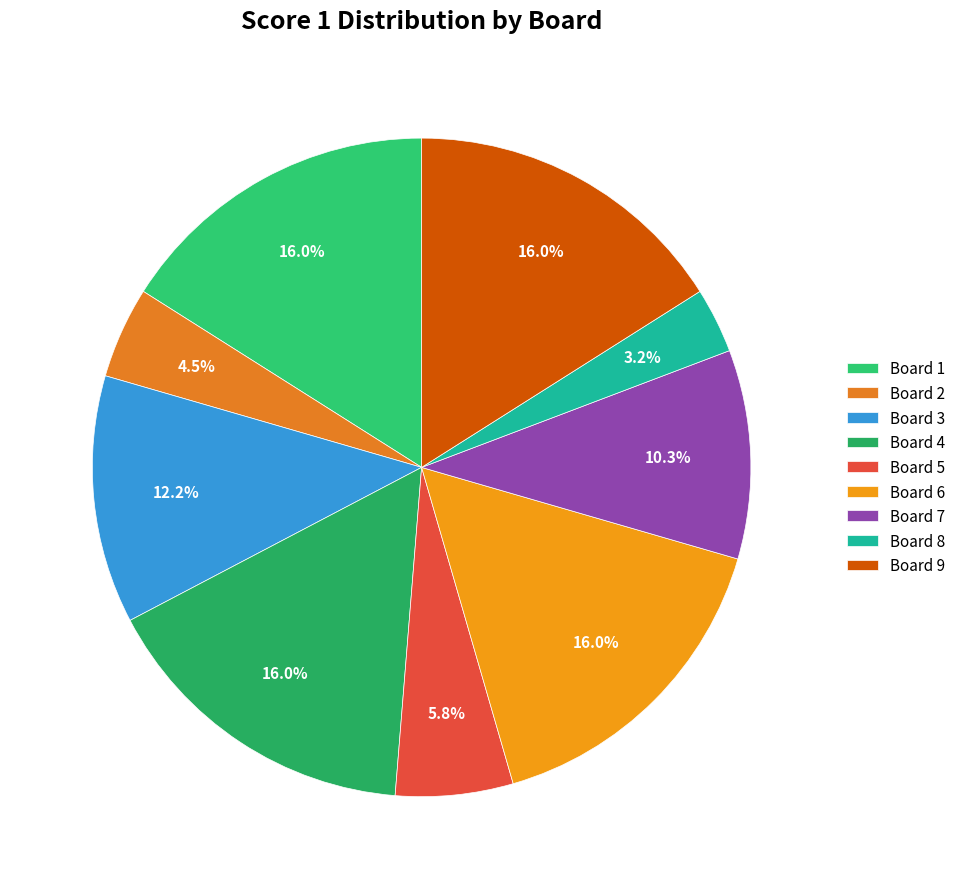

What portion of the pie excludes Board 1?

84.0%